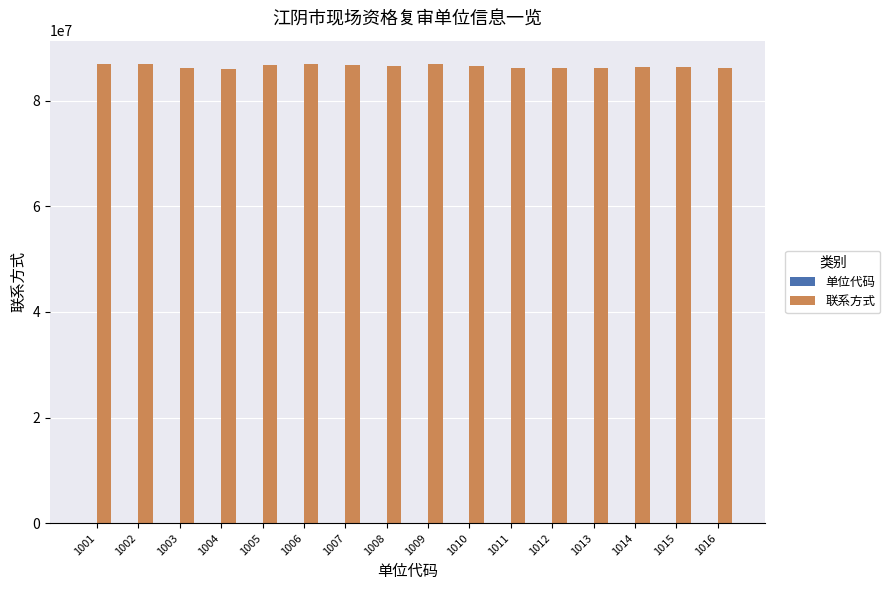

The value of 联系方式 at 1004 is 86018506. True or false?

True